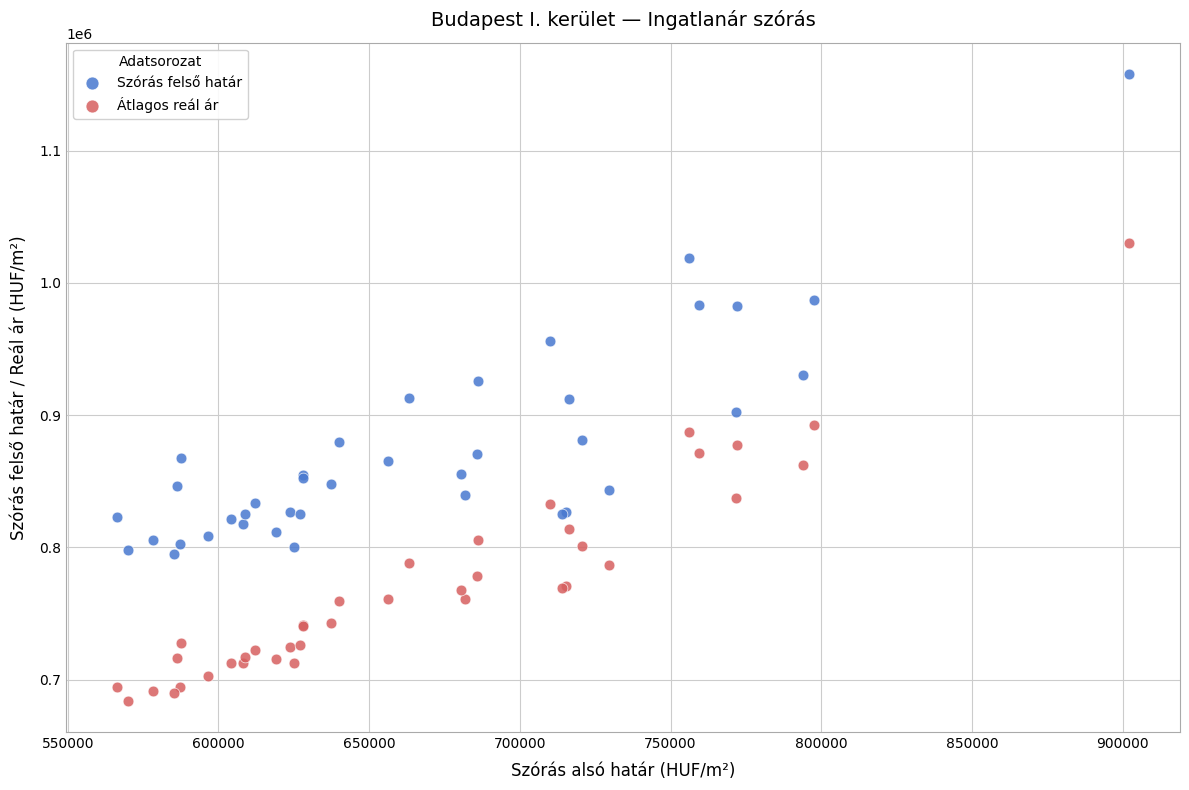

Which series has the largest Y range (max minus min)?

Szórás felső határ